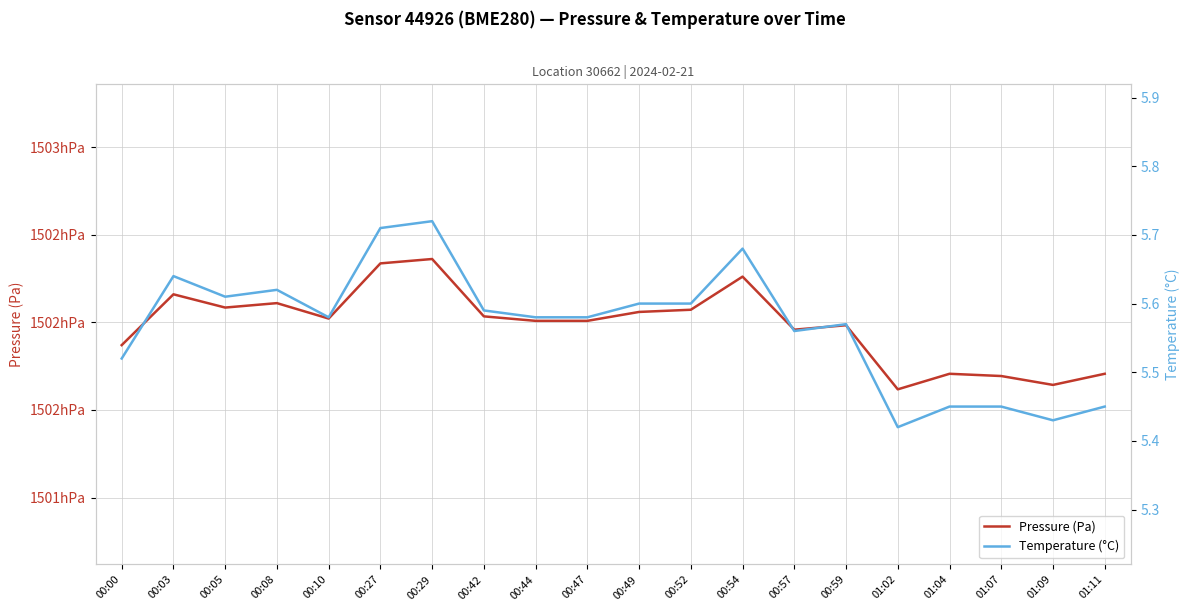

Is this an area chart (filled region under the line)?

No